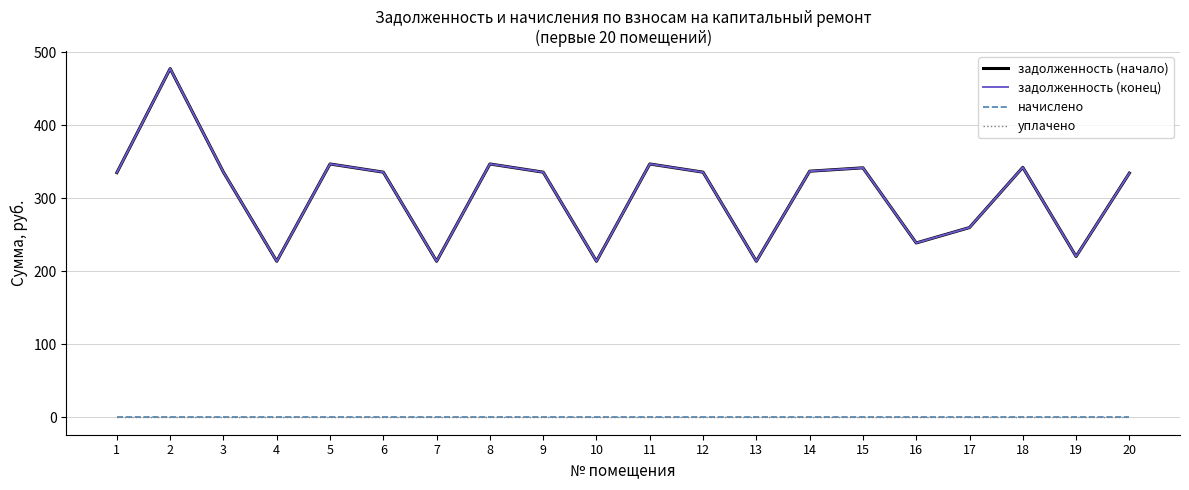

Is this an area chart (filled region under the line)?

No